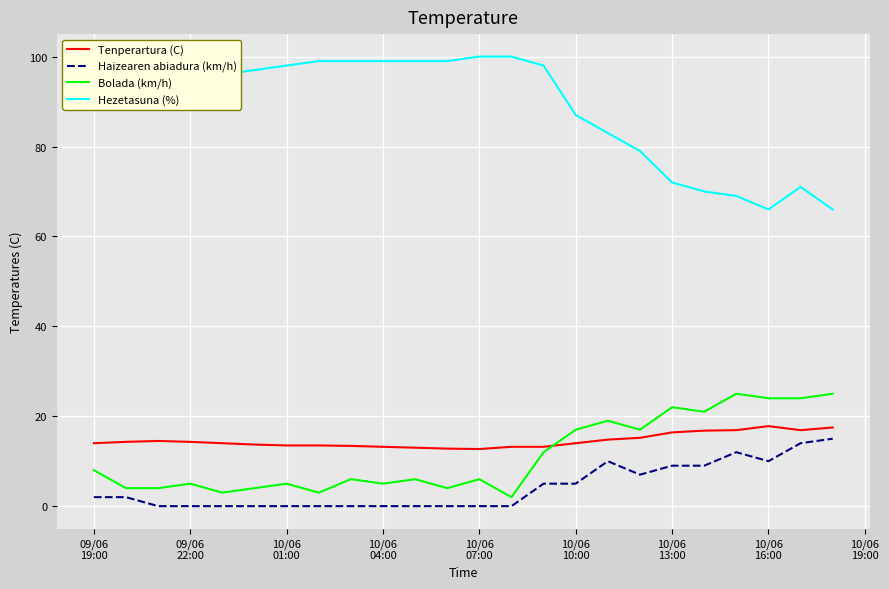

What is the difference between the maximum and minimum values in the Tenperartura (C) series?

5.1